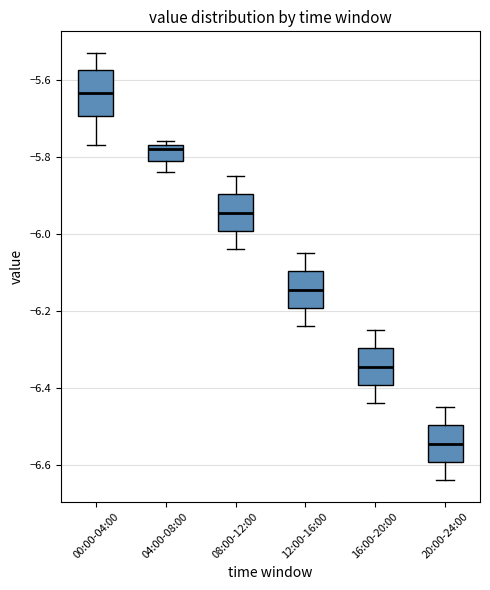

Reading left to right, read every box against the y-axis: the position of its median line, the range the box covers, and the ends of its whiskers. The values are not printed on the chart, so give them approximately, as read against the axis.

00:00-04:00: median -5.64, box -5.70 to -5.58, whiskers -5.76 to -5.52
04:00-08:00: median -5.78, box -5.80 to -5.76, whiskers -5.84 to -5.76 (just above the box's upper edge)
08:00-12:00: median -5.94, box -6.00 to -5.90, whiskers -6.04 to -5.84
12:00-16:00: median -6.14, box -6.20 to -6.10, whiskers -6.24 to -6.04
16:00-20:00: median -6.34, box -6.40 to -6.30, whiskers -6.44 to -6.24
20:00-24:00: median -6.54, box -6.60 to -6.50, whiskers -6.64 to -6.44